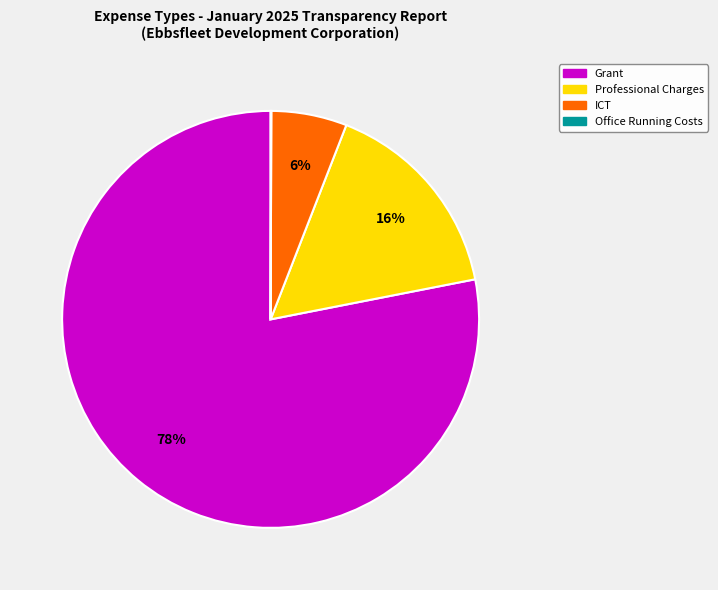

Is there a majority slice in this chart?

Yes